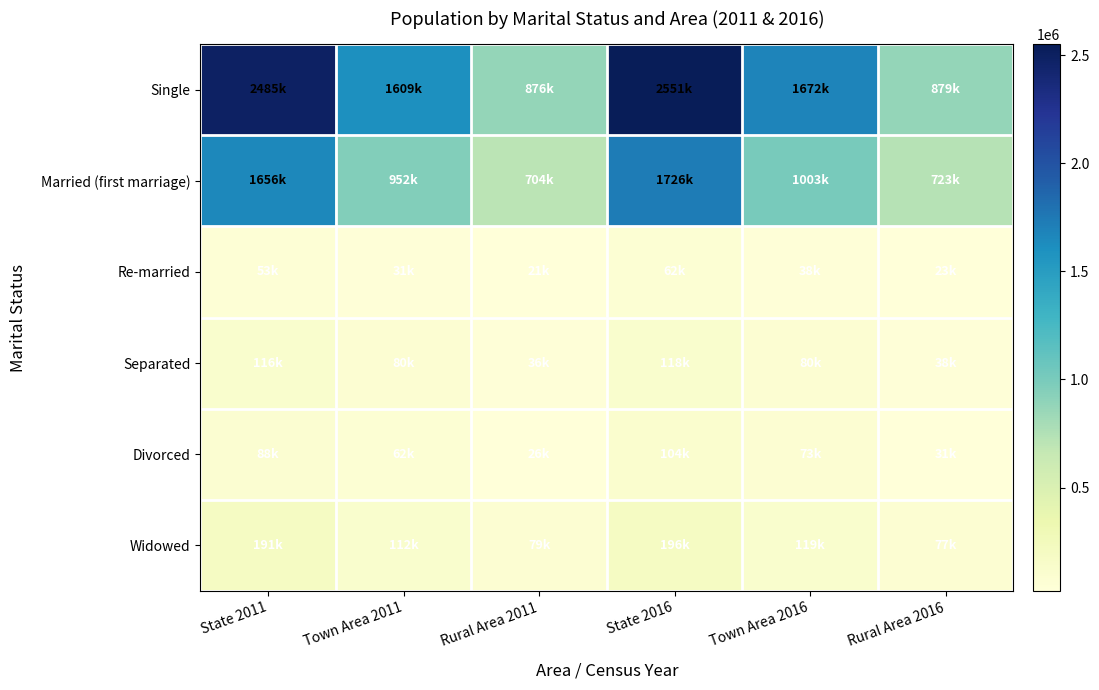

Reading left to right, transcribe all the data shown in this chart.

Single: State 2011=2484625	Town Area 2011=1608783	Rural Area 2011=875842	State 2016=2551414	Town Area 2016=1672174	Rural Area 2016=879240
Married (first marriage): State 2011=1655906	Town Area 2011=952086	Rural Area 2011=703820	State 2016=1726196	Town Area 2016=1002866	Rural Area 2016=723330
Re-married: State 2011=52698	Town Area 2011=31353	Rural Area 2011=21345	State 2016=61729	Town Area 2016=38281	Rural Area 2016=23448
Separated: State 2011=116194	Town Area 2011=80180	Rural Area 2011=36014	State 2016=118178	Town Area 2016=79986	Rural Area 2016=38192
Divorced: State 2011=87770	Town Area 2011=62211	Rural Area 2011=25559	State 2016=103895	Town Area 2016=73202	Rural Area 2016=30693
Widowed: State 2011=191059	Town Area 2011=112269	Rural Area 2011=78790	State 2016=196205	Town Area 2016=119072	Rural Area 2016=77133